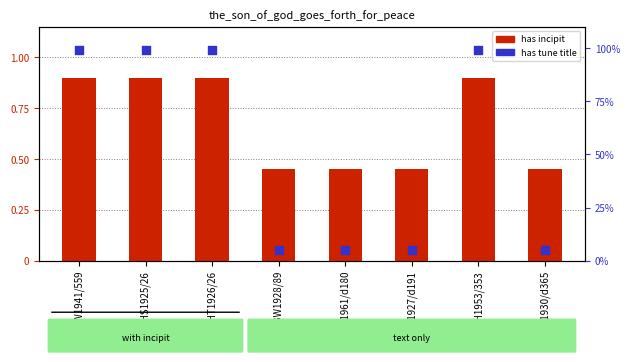

Which series has the largest total across all categories?

has tune